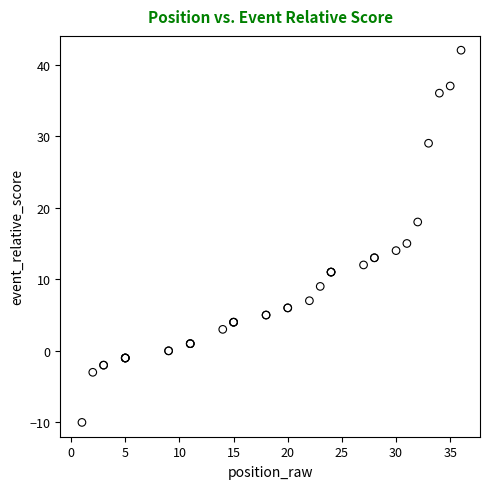

What Y value in the scatter plot is closest to 16?

15